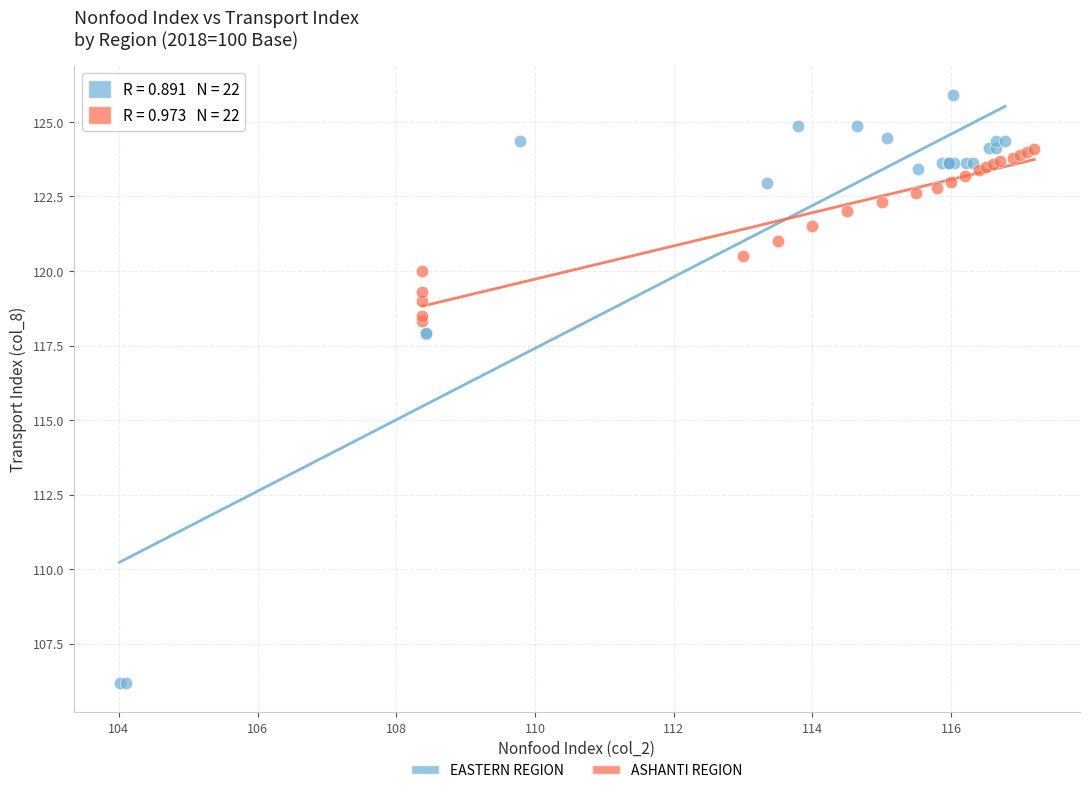

Which series has the largest Y range (max minus min)?

EASTERN REGION